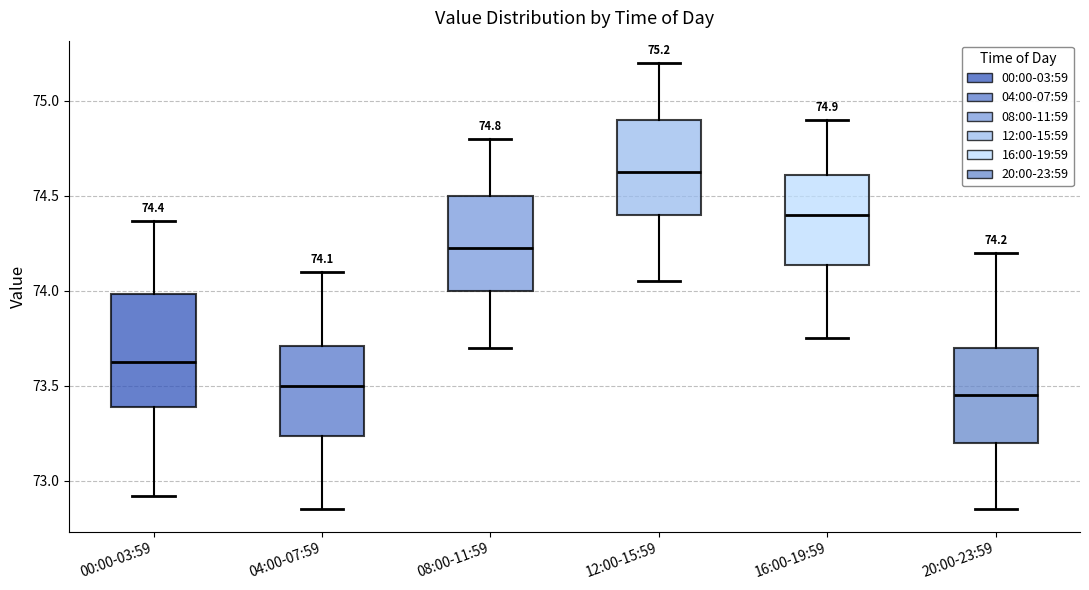

Which box is the tallest, from its lower edge to its upper edge?

00:00-03:59